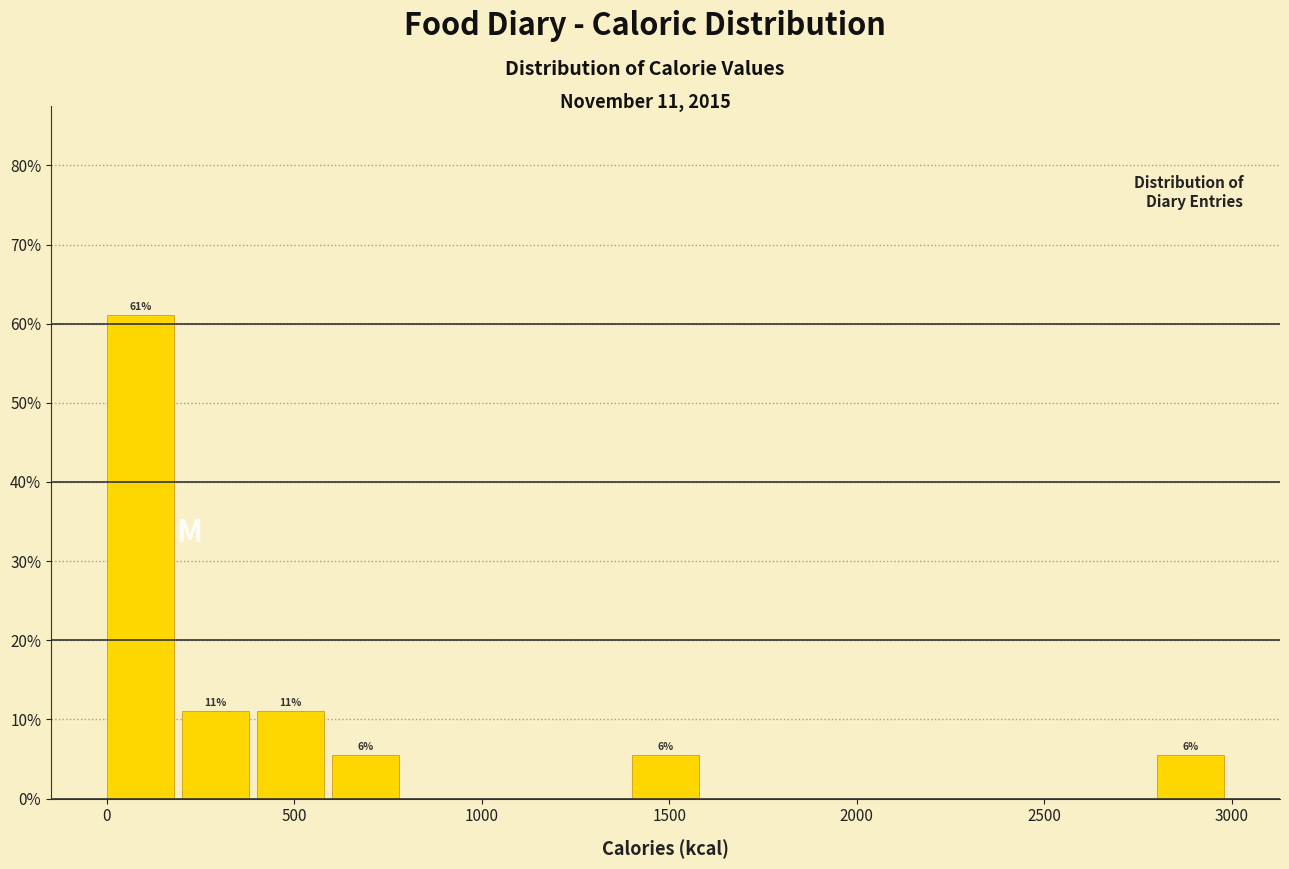

Over which range of the x-axis is the bar tallest?

0 to 200